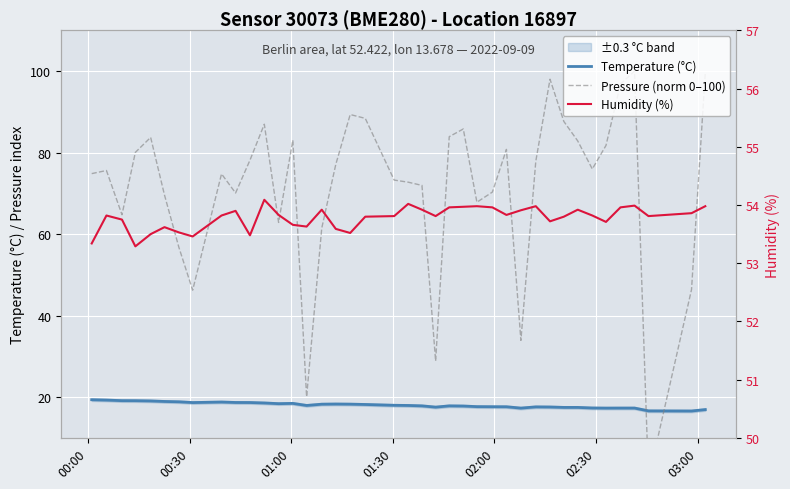

What is the highest value of the Temperature (°C) series?

19.4